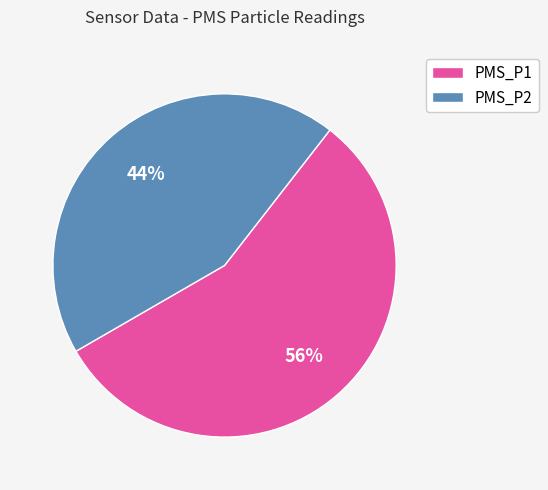

Is there a majority slice in this chart?

Yes